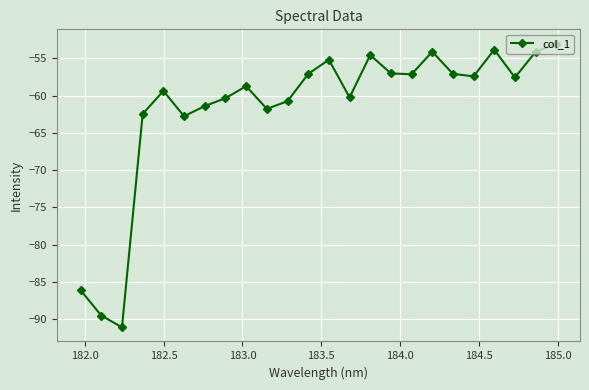

What is the difference between the maximum and minimum values?

38.1